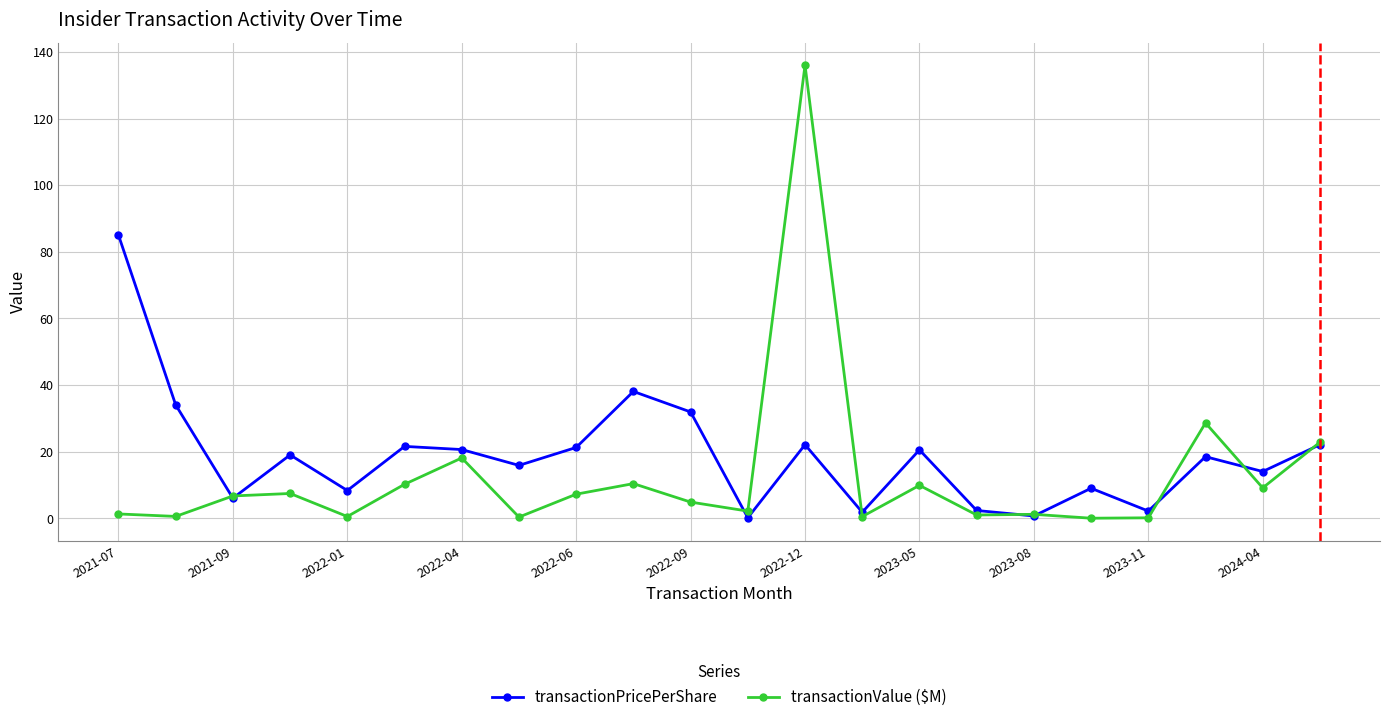

What is the difference between the second highest and second lowest values in the transactionPricePerShare series?

37.4